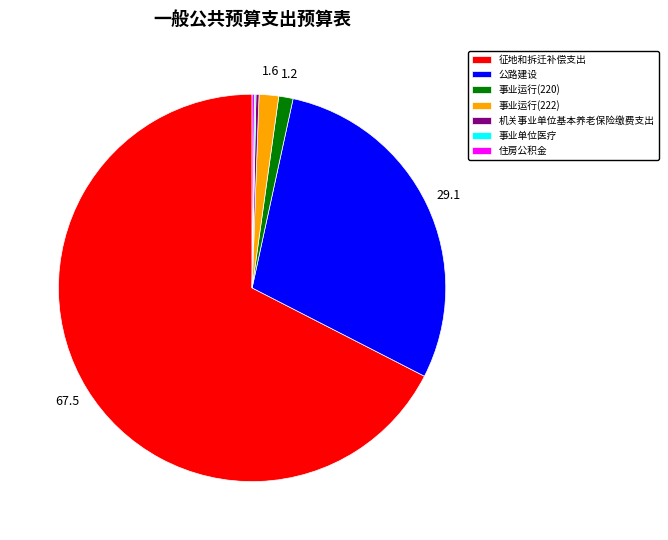

The 征地和拆迁补偿支出 slice represents 67% of the pie. True or false?

True